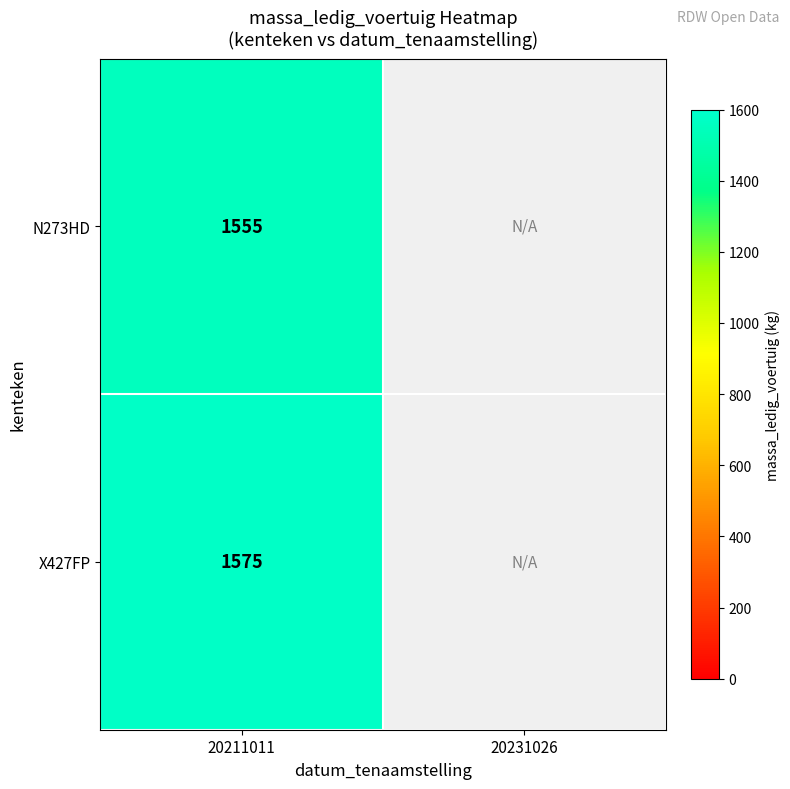

True or false: N273HD has a value of 1555 at 20211011.

True